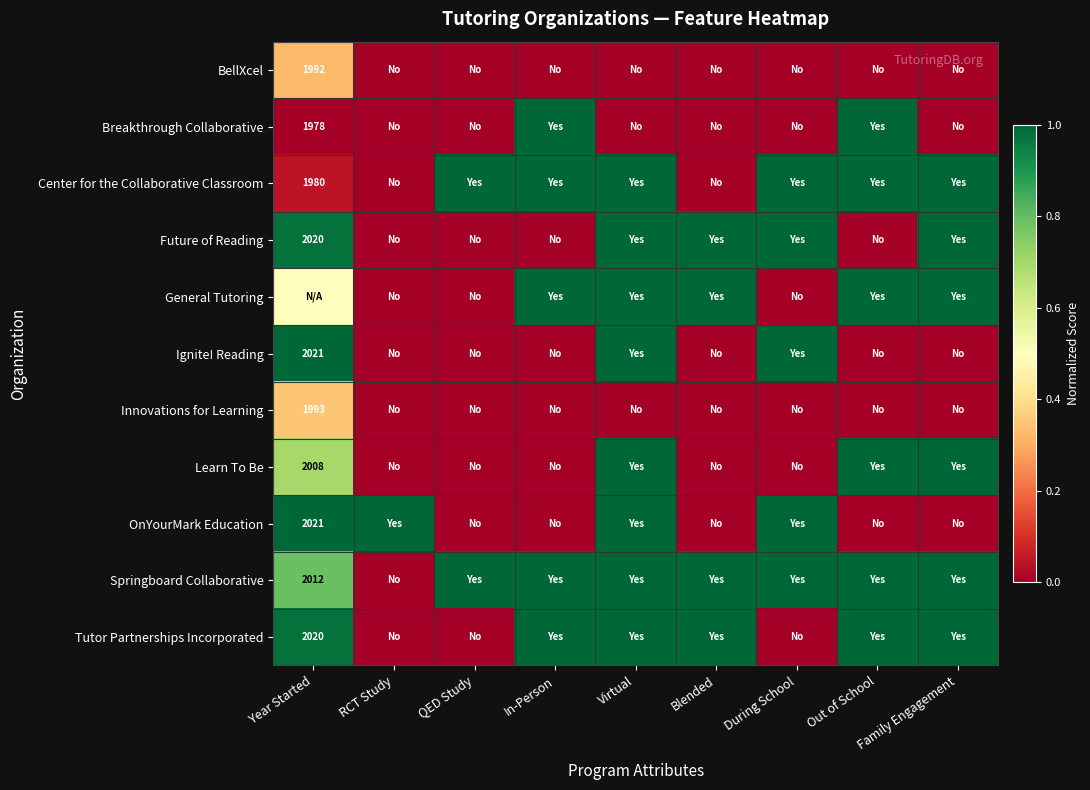

Between RCT Study and Out of School, which is larger?

RCT Study